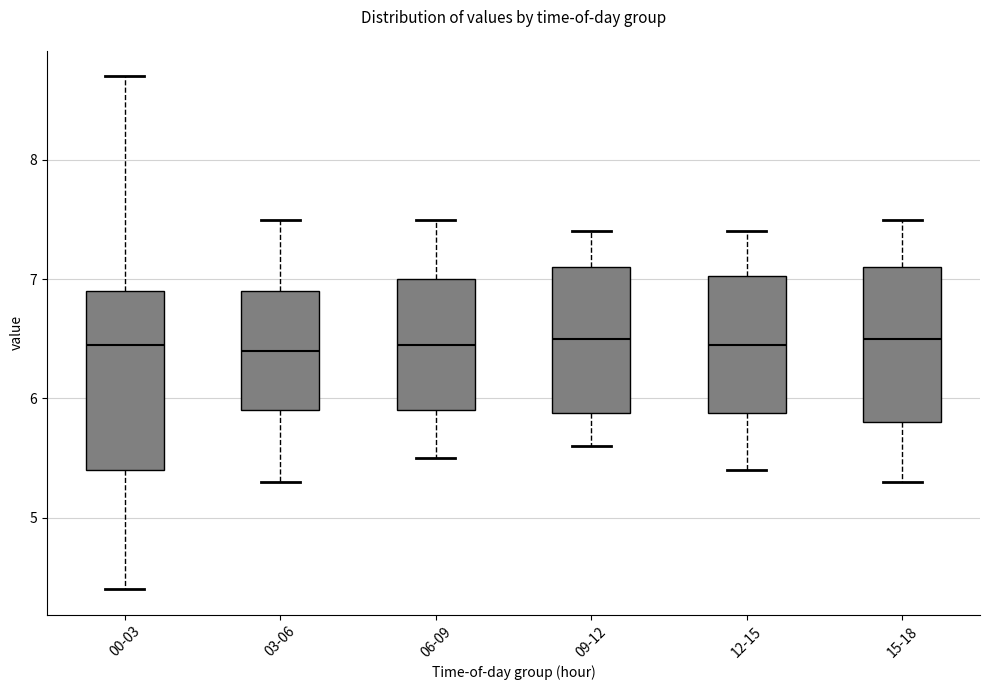

Where is the lower edge of the box for 00-03 on the y-axis? The values are not printed on the chart, so give them approximately, as read against the axis.

5.4